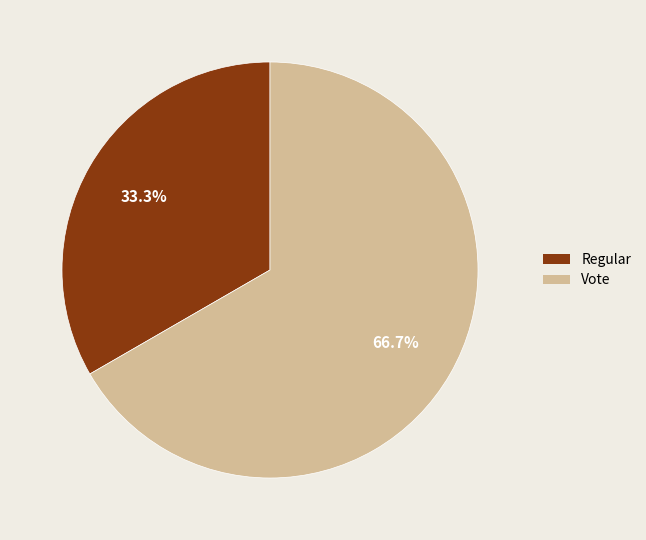

Which category has the biggest portion of the pie?

Vote